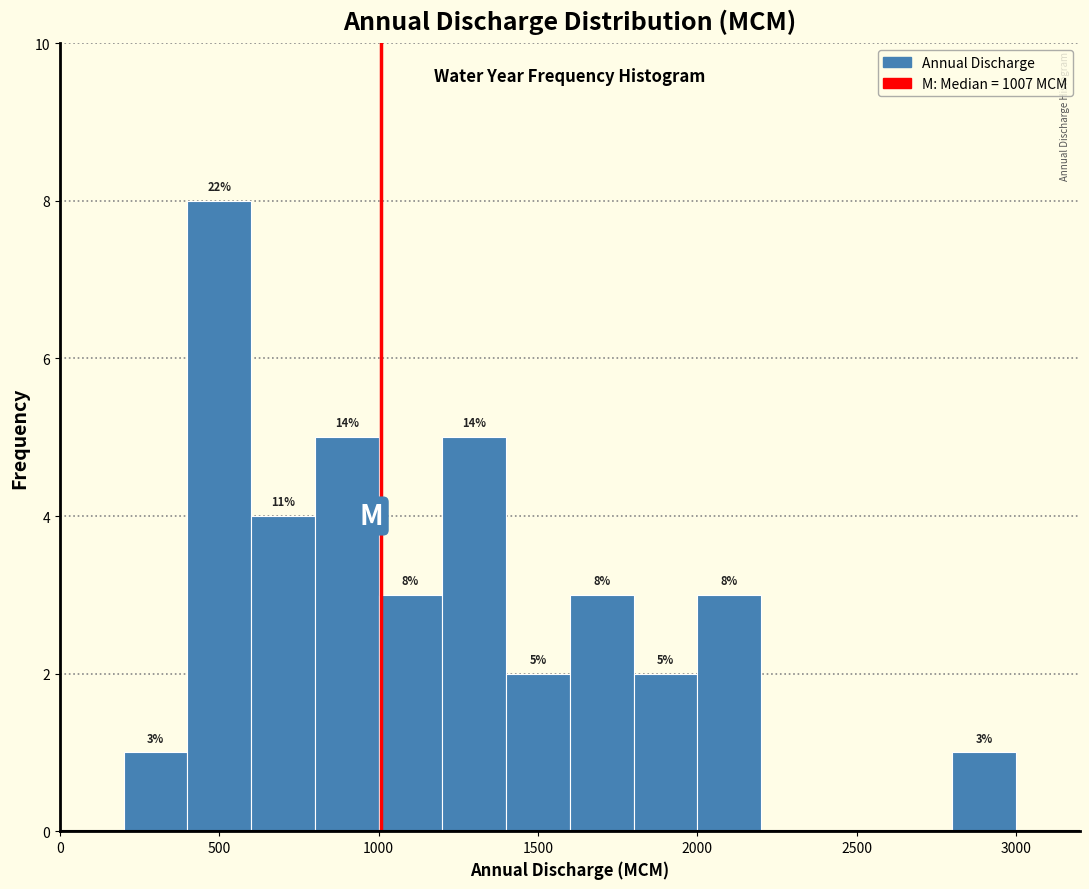

Which range on the x-axis has the tallest bar?

400 to 600